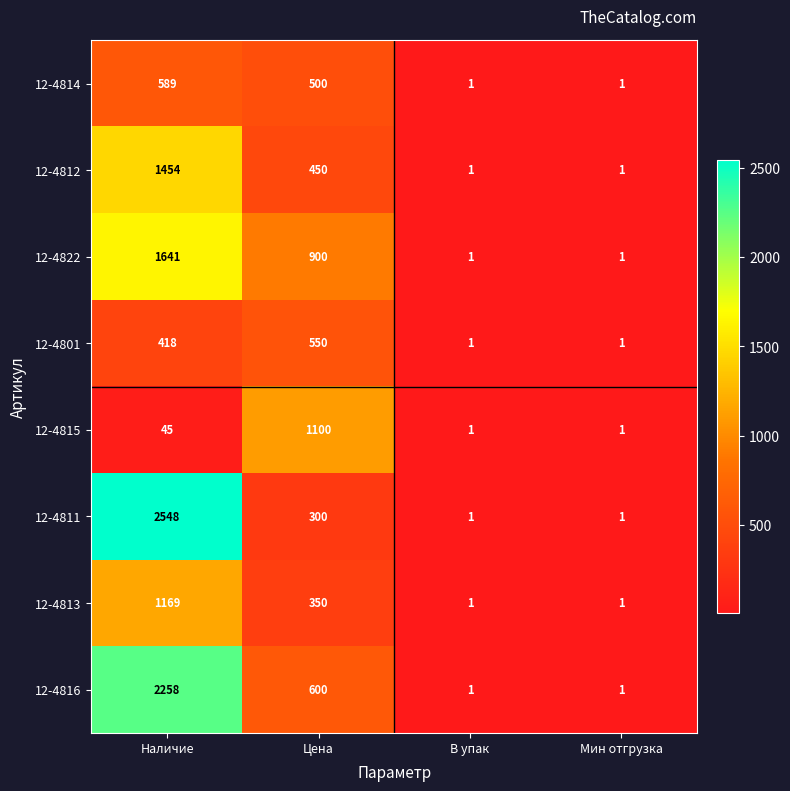

List the series in order of their peak value, highest first.

12-4811, 12-4816, 12-4822, 12-4812, 12-4813, 12-4815, 12-4814, 12-4801